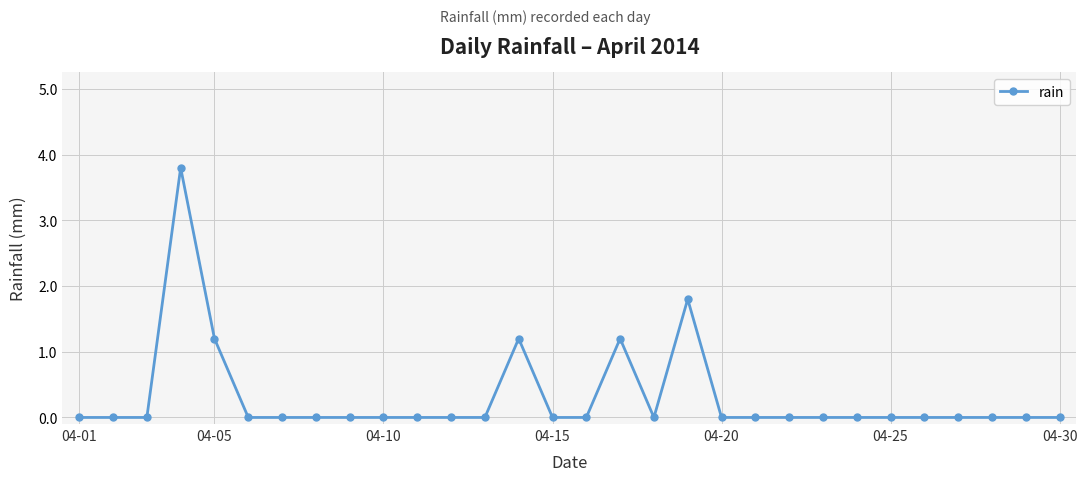

What is the average value?

0.3